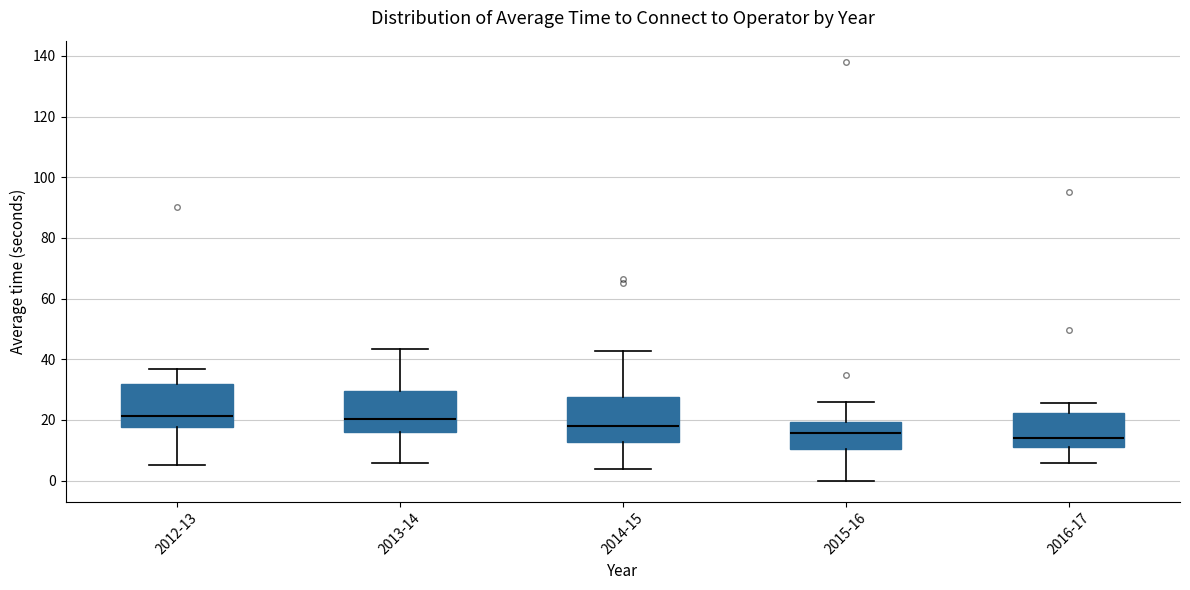

Where is the lower edge of the box for 2013-14 on the y-axis? The values are not printed on the chart, so give them approximately, as read against the axis.

16